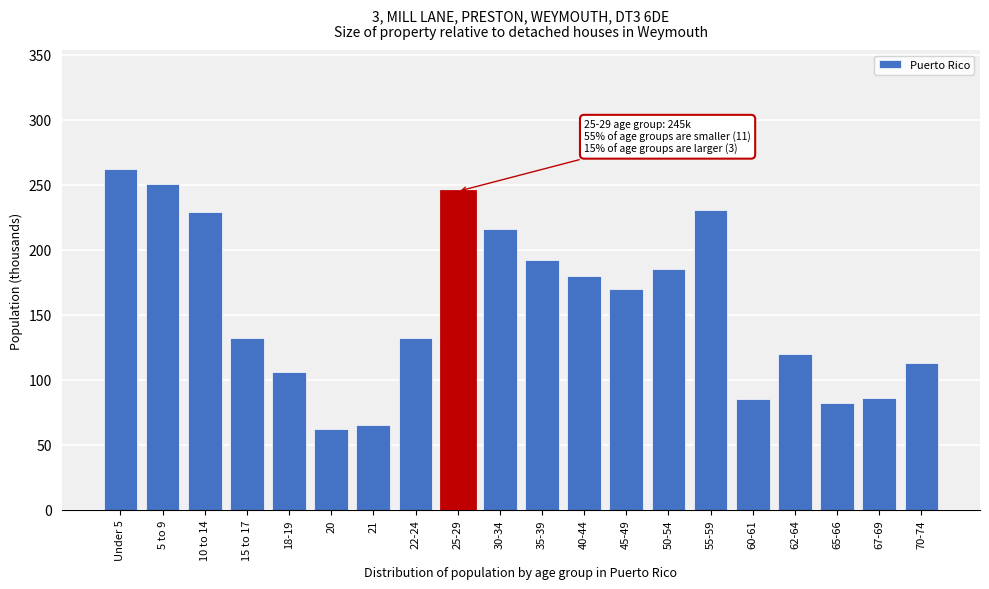

Where is the data nearest to the value 162?

45-49